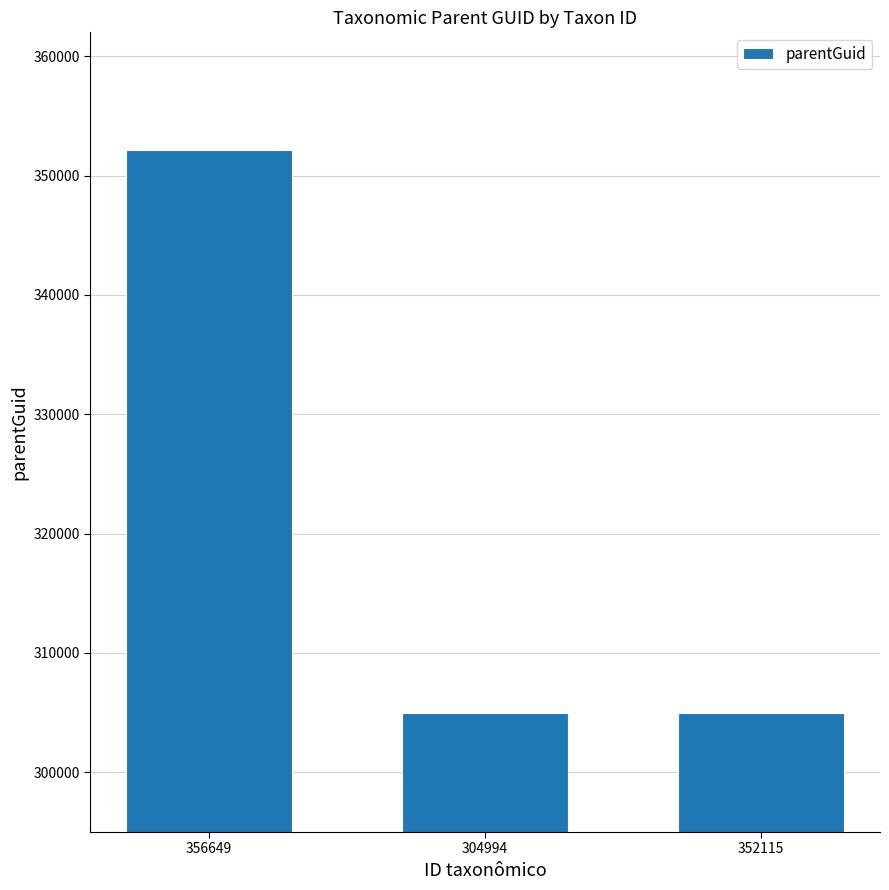

True or false: the data shows 304991 at 352115.

True